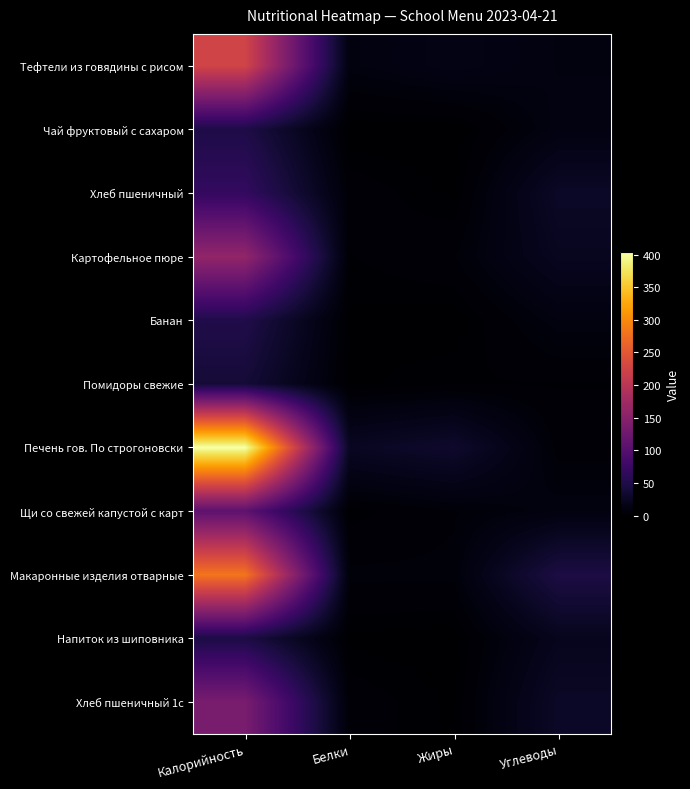

Which series has the widest spread of values?

Печень гов. По строгоновски